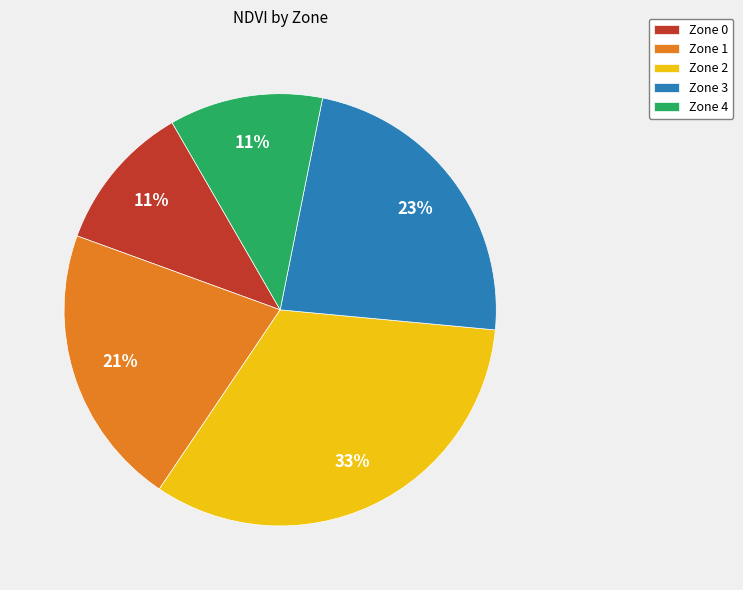

What percentage is the Zone 1 slice, to the nearest percent?

21%